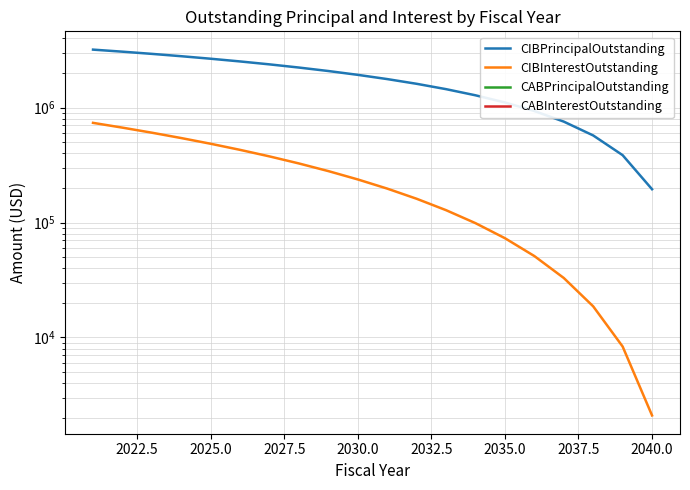

Reading left to right, extract all data points from this chart.

CIBPrincipalOutstanding: 3200000.0	3071000.0	2939000.0	2804000.0	2666000.0	2525000.0	2381000.0	2234000.0	2084000.0	1930000.0	1773000.0	1613000.0	1449000.0	1281000.0	1110000.0	935000.0	756000.0	573000.0	386000.0	195000.0
CIBInterestOutstanding: 737557.5	670144.2	605536.8	543799.5	484997.0	429193.8	376454.2	326843.0	280424.5	237274.0	197466.8	161067.2	128150.8	98803.2	73100.0	51116.2	32938.0	18651.2	8342.0	2096.2
CABPrincipalOutstanding: 0.0	0.0	0.0	0.0	0.0	0.0	0.0	0.0	0.0	0.0	0.0	0.0	0.0	0.0	0.0	0.0	0.0	0.0	0.0	0.0
CABInterestOutstanding: 0.0	0.0	0.0	0.0	0.0	0.0	0.0	0.0	0.0	0.0	0.0	0.0	0.0	0.0	0.0	0.0	0.0	0.0	0.0	0.0